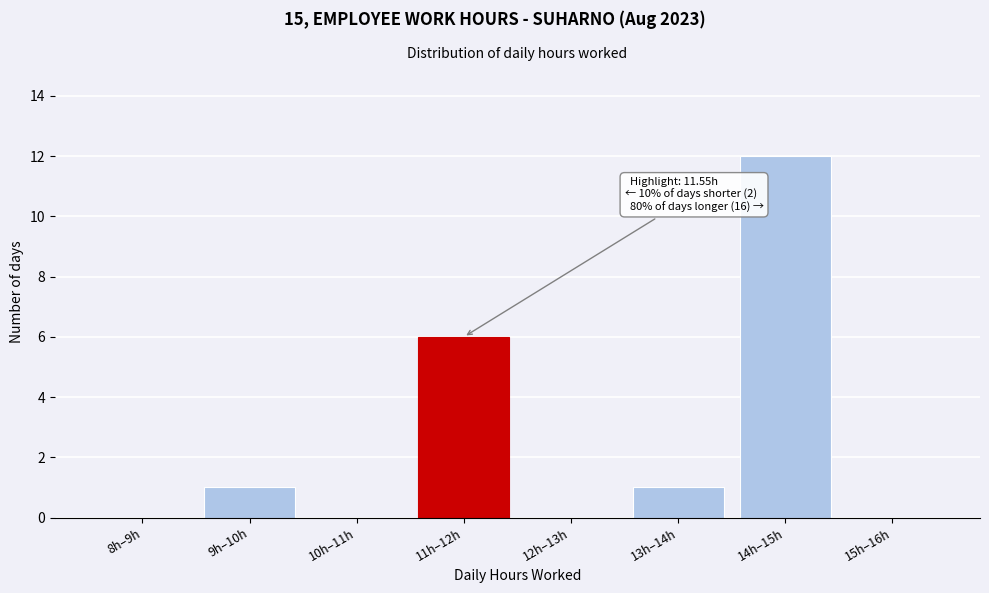

Reading left to right, list all the values displayed in this chart.

8h–9h=0	9h–10h=1	10h–11h=0	11h–12h=6	12h–13h=0	13h–14h=1	14h–15h=12	15h–16h=0